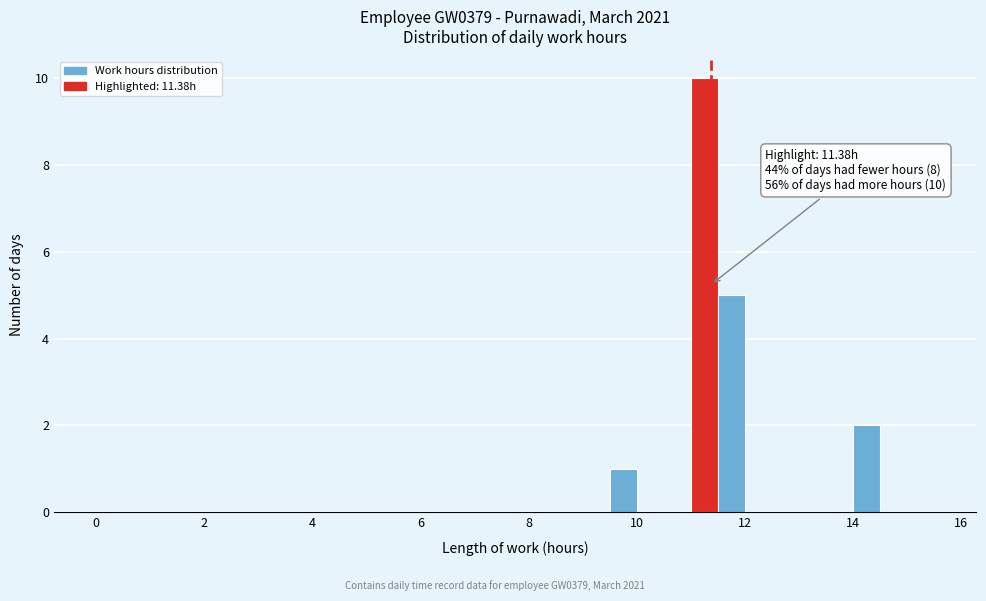

Read against the x-axis, roughly where is the centre of the tallest bar?

11.2